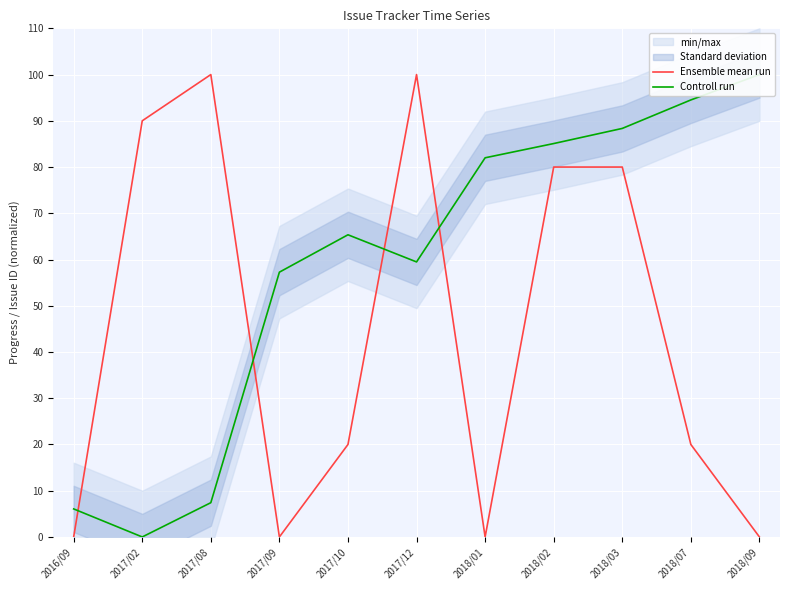

List the labels in order of Ensemble mean run value, largest first.

2017/08, 2017/12, 2017/02, 2018/02, 2018/03, 2017/10, 2018/07, 2016/09, 2017/09, 2018/01, 2018/09